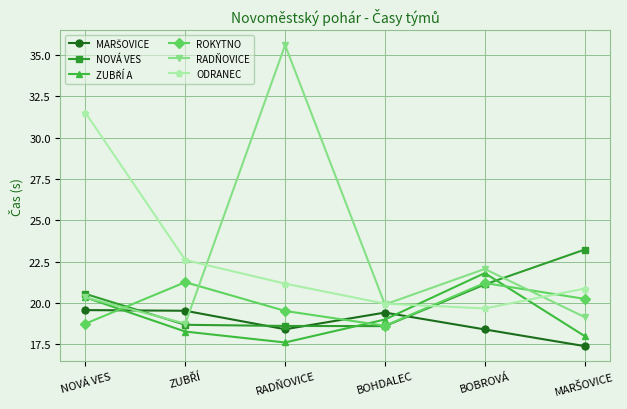

What is the lowest value of the RADŇOVICE series?

18.7